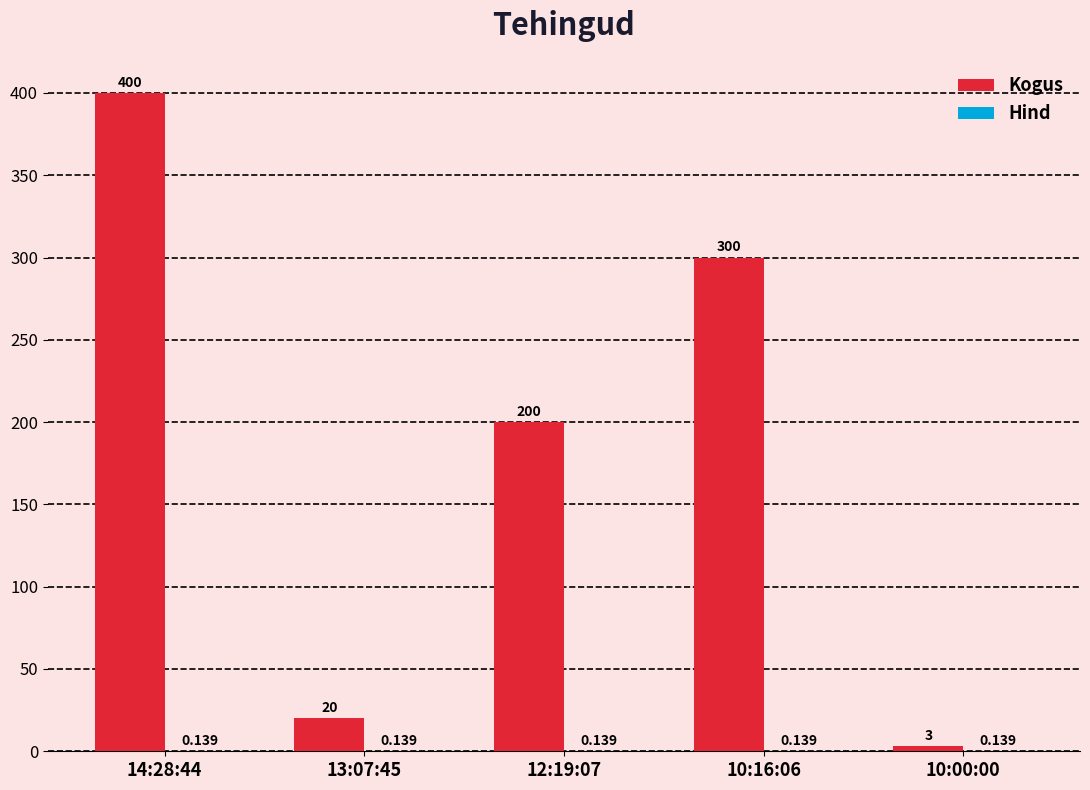

What is the highest value of the Kogus series?

400.0